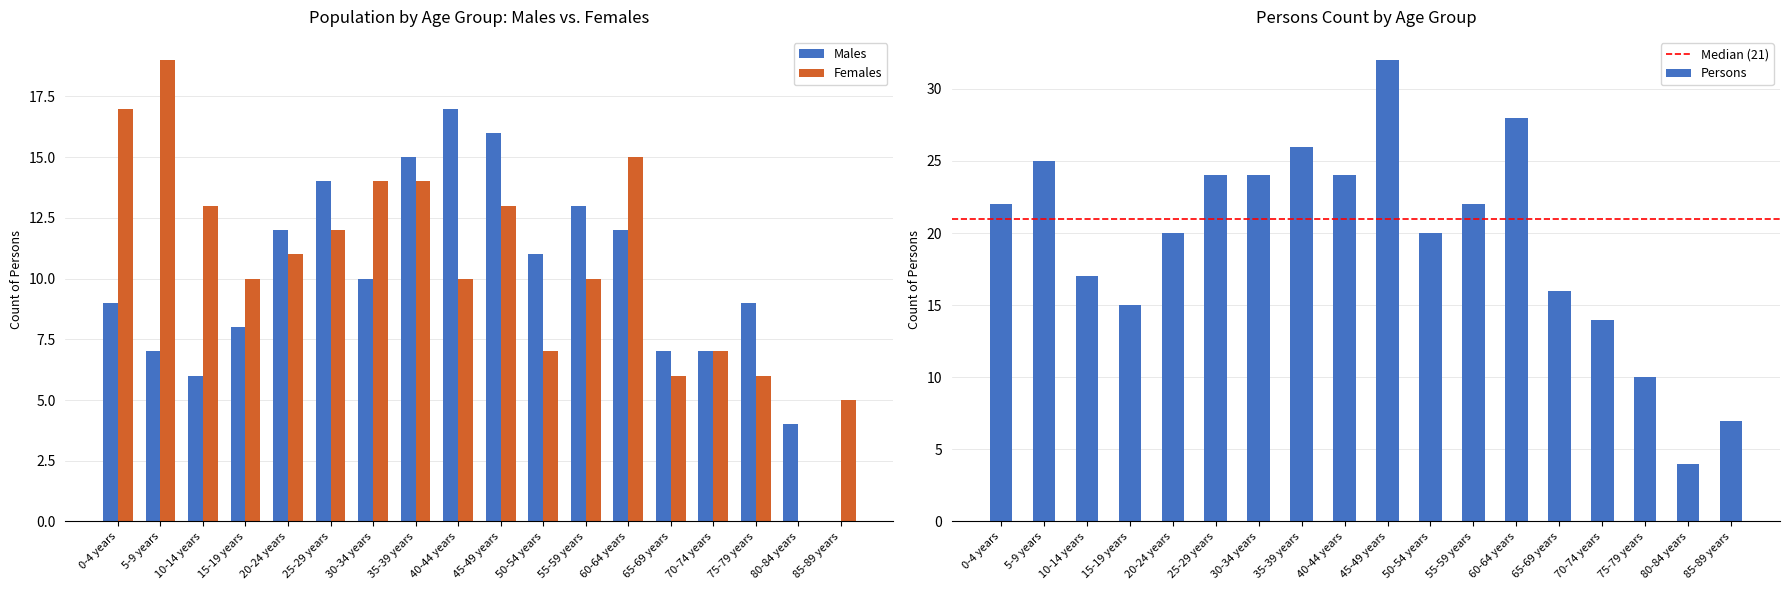

What is the label of the 13th bar from the left?

60-64 years